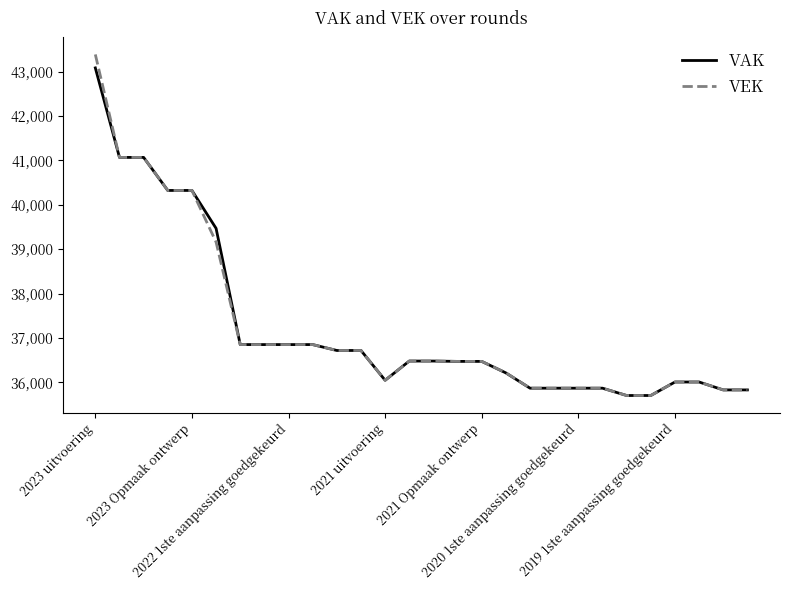

Which series has the largest range (max minus min)?

VEK